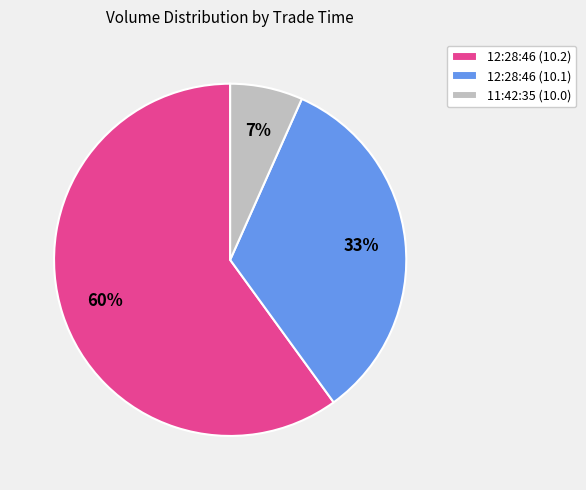

True or false: 11:42:35 (10.0) accounts for 1% of the total.

False